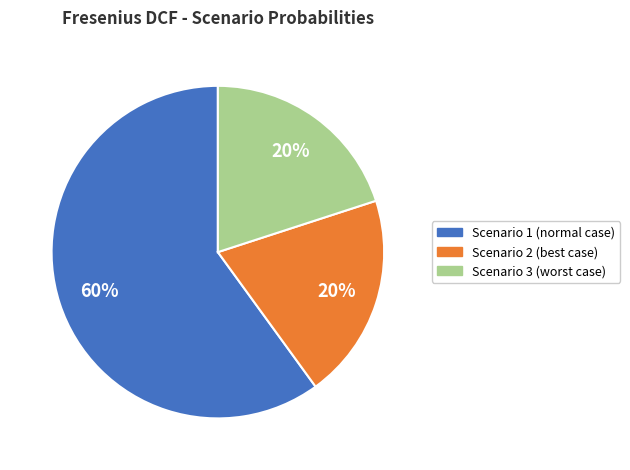

To the nearest percent, what is the combined percentage of Scenario 1 (normal case) and Scenario 2 (best case)?

80%